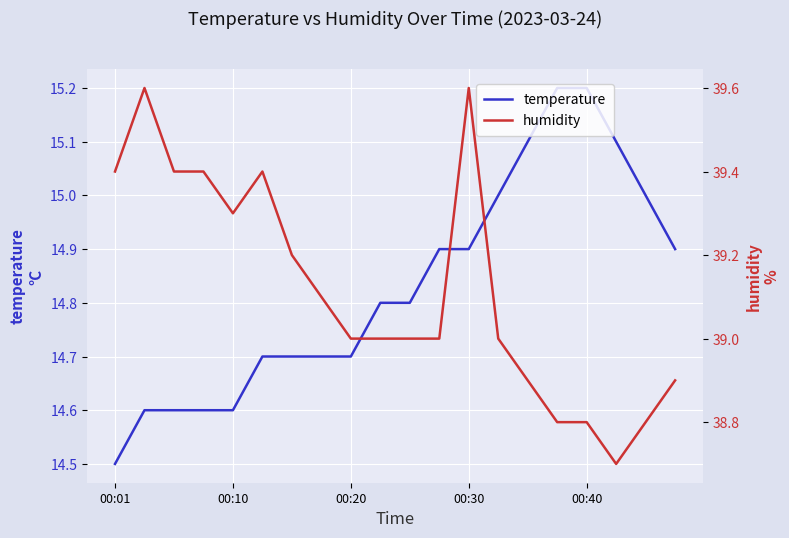

Reading left to right, transcribe all the data shown in this chart.

temperature: 14.5	14.6	14.6	14.6	14.6	14.7	14.7	14.7	14.7	14.8	14.8	14.9	14.9	15.0	15.1	15.2	15.2	15.1	15.0	14.9
humidity: 39.4	39.6	39.4	39.4	39.3	39.4	39.2	39.1	39.0	39.0	39.0	39.0	39.6	39.0	38.9	38.8	38.8	38.7	38.8	38.9